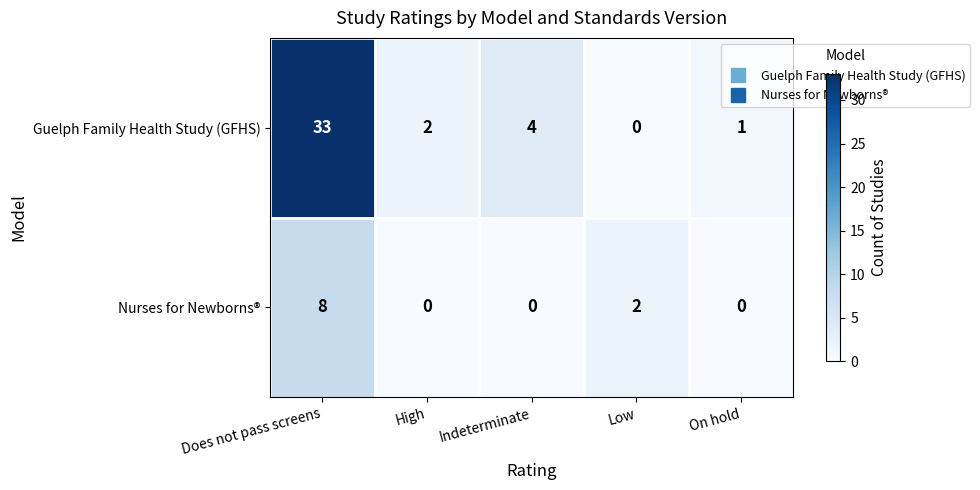

Reading left to right, transcribe all the data shown in this chart.

Guelph Family Health Study (GFHS): 33	2	4	0	1
Nurses for Newborns®: 8	0	0	2	0